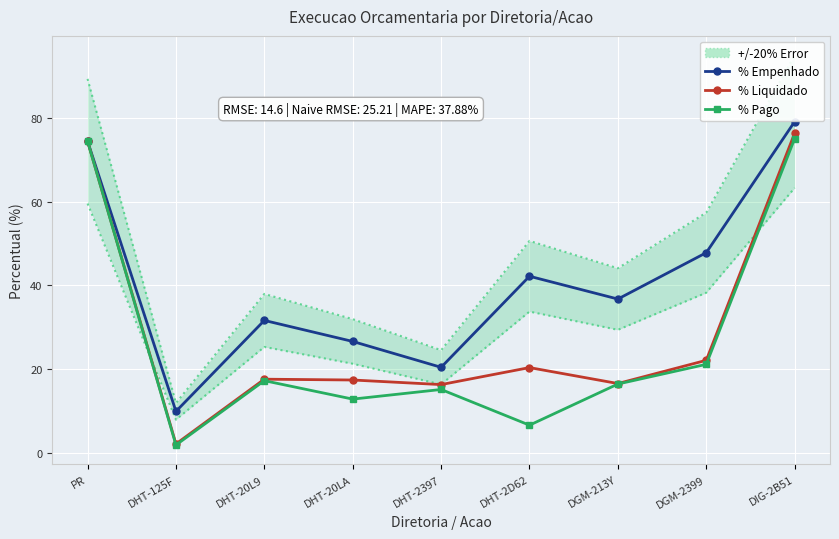

What is the value of the % Empenhado point at the 8th from the left?

47.8